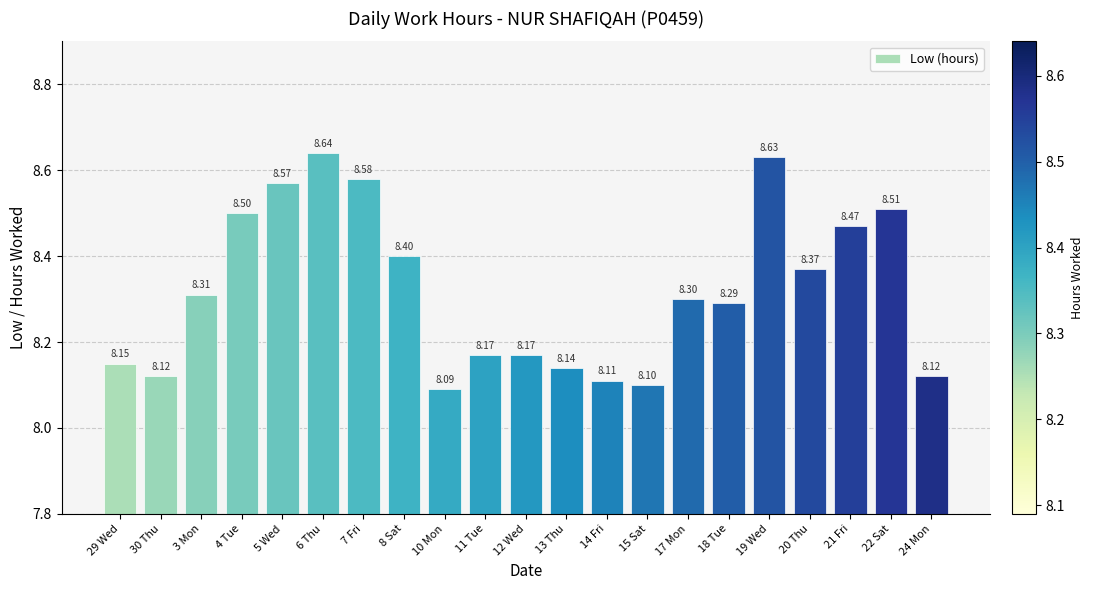

What is the ratio of the value at 29 Wed to the value at 13 Thu?

1.0